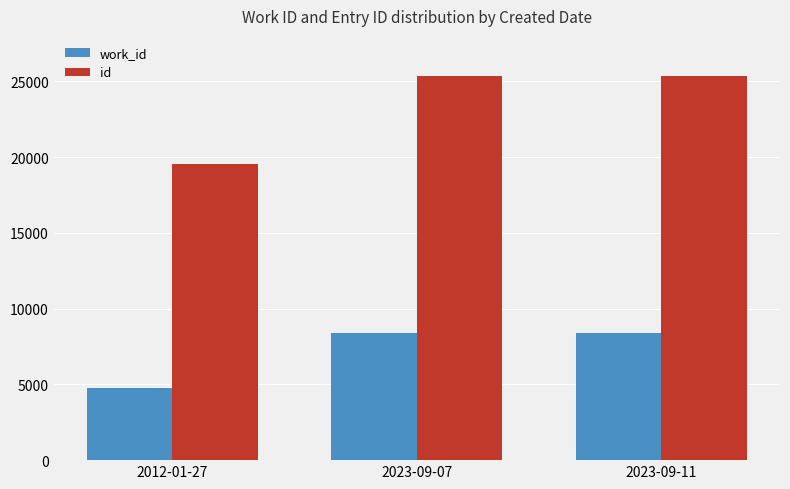

What is the value of the id bar at the 2nd from the left?

25323